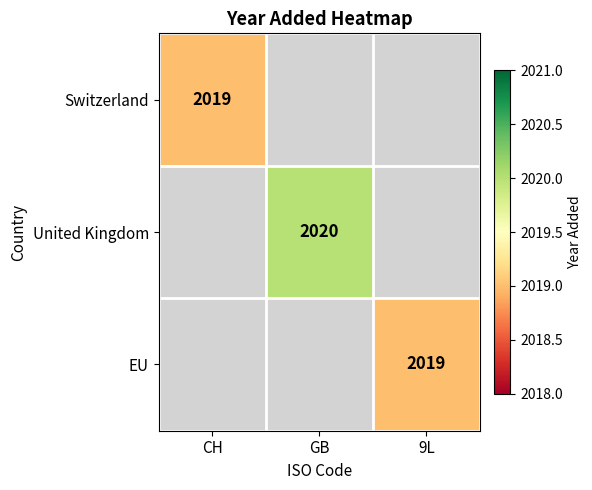

The value of EU at 9L is 2773. True or false?

False